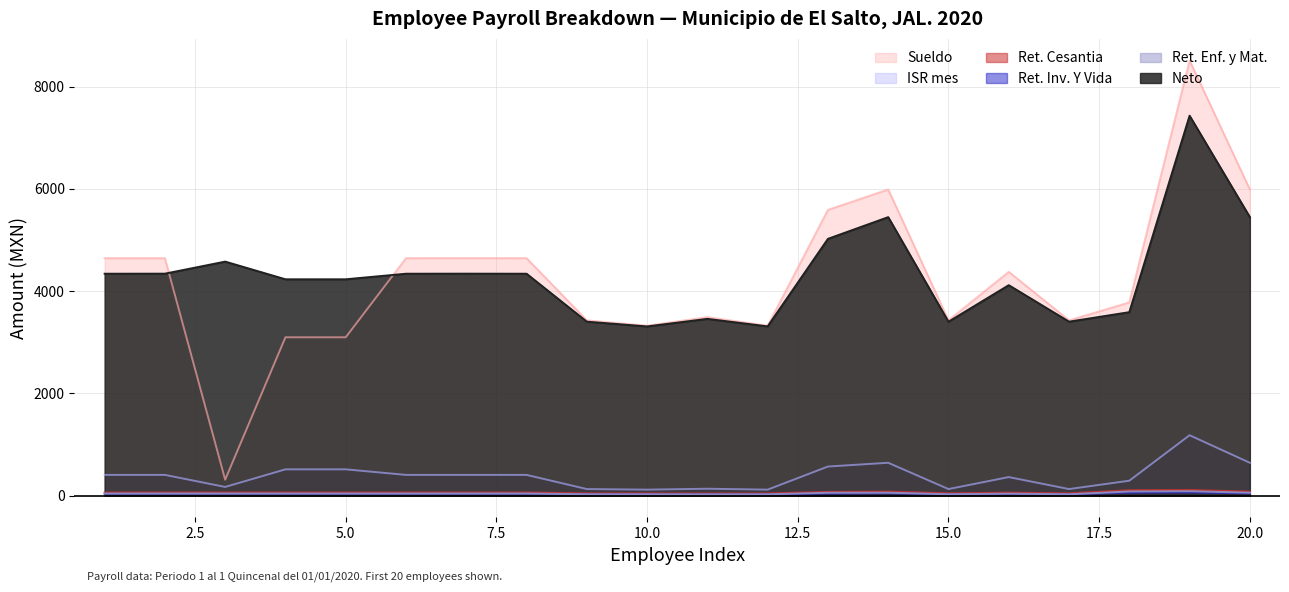

Reading left to right, what are all the values shown in this chart?

Neto: 4339.0	4340.0	4576.0	4230.0	4230.0	4339.0	4340.0	4339.0	3401.0	3308.0	3456.0	3309.0	5021.0	5446.0	3400.0	4115.0	3401.0	3587.0	7430.0	5447.0
Ret. Inv. Y Vida: 33.1	33.4	33.2	33.1	33.1	33.1	33.4	33.4	24.4	23.9	22.6	23.7	39.9	43.1	24.6	31.5	24.4	57.8	61.2	43.1
Ret. Cesantia: 59.6	60.1	59.8	59.6	59.6	59.6	60.1	60.1	44.0	43.0	40.6	42.7	71.7	77.5	44.4	56.6	44.0	104.0	110.2	77.5
Ret. Enf. y Mat.: 39.1	39.5	39.2	39.1	39.1	39.1	39.6	39.5	24.9	24.0	22.6	23.7	54.8	55.4	25.2	36.4	24.9	79.5	85.2	55.4
Sueldo: 4642.9	4642.9	309.5	3095.3	3095.3	4642.9	4643.4	4642.9	3426.9	3322.9	3489.6	3323.4	5588.0	5987.2	3426.8	4376.4	3426.8	3777.9	8510.0	5987.2
ISR mes: 403.5	403.5	167.9	512.3	512.3	403.5	403.6	403.5	126.4	115.1	133.2	115.2	567.0	640.7	126.4	360.9	126.4	289.7	1179.5	640.7